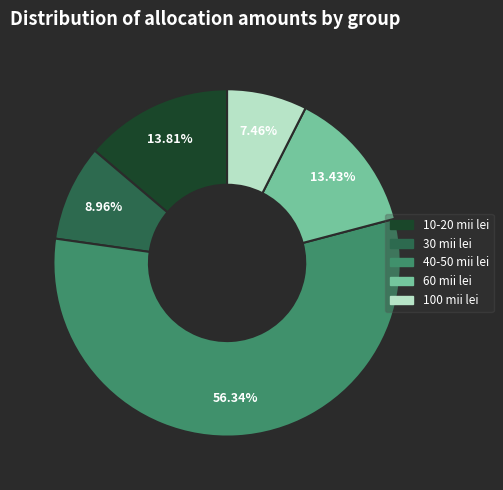

Is there a majority slice in this chart?

Yes